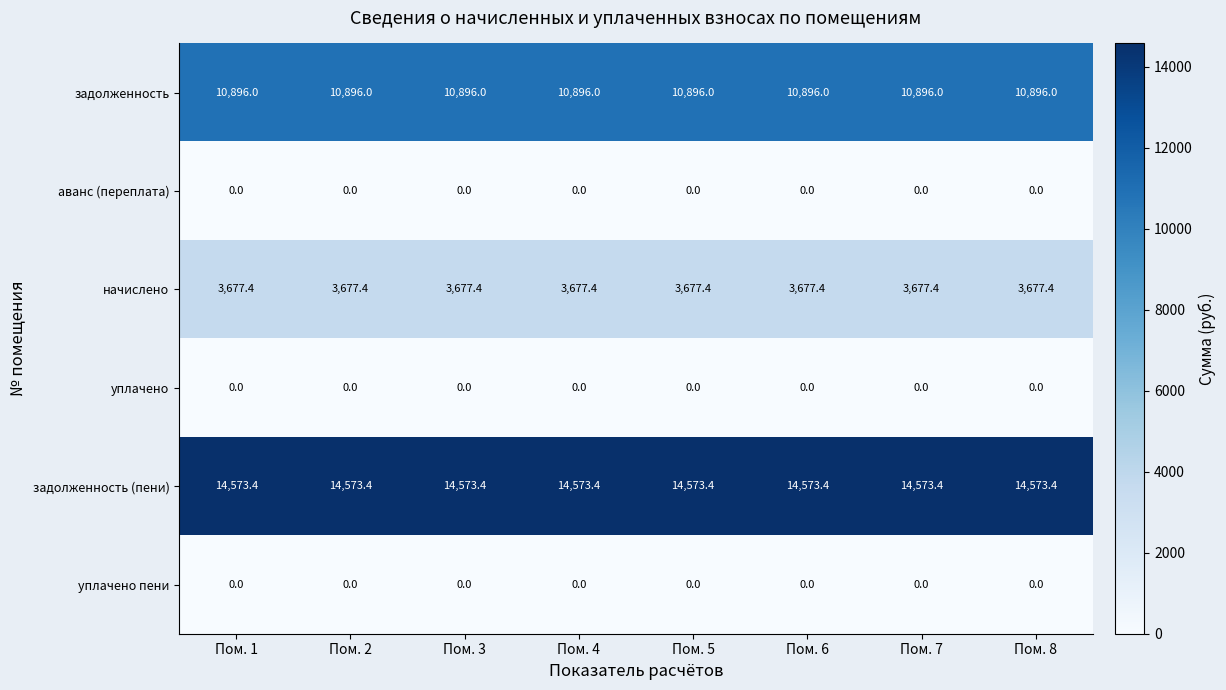

What is the difference between the highest and lowest values at Пом. 3?

14573.4